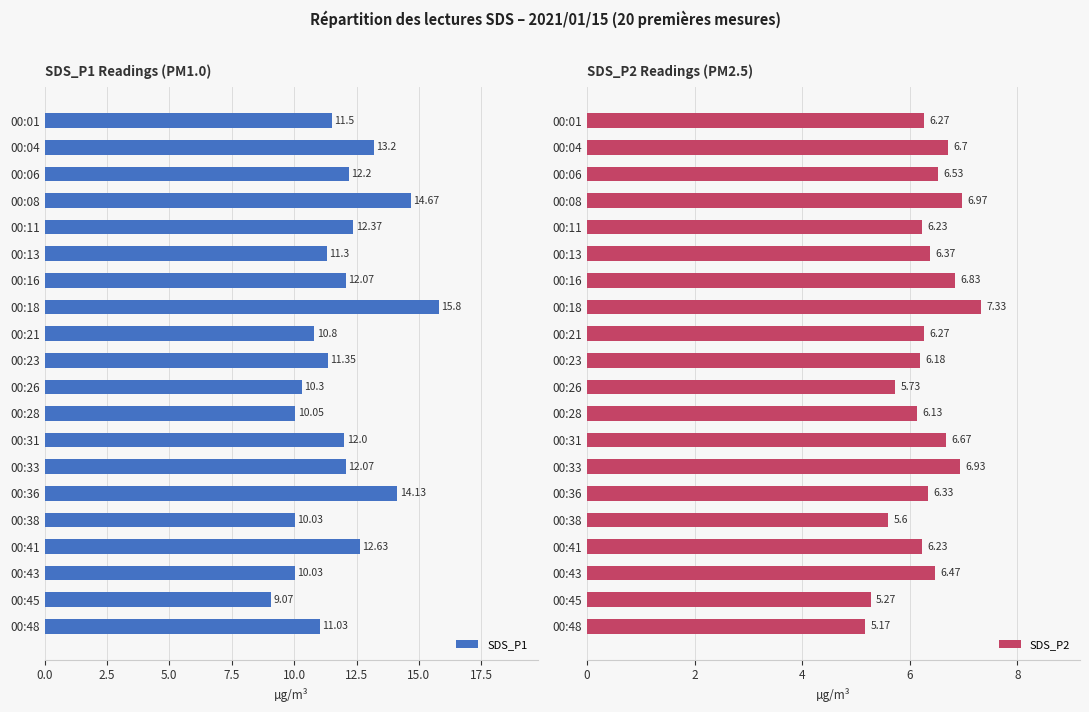

List the series in order of their overall mean, lowest first.

SDS_P2, SDS_P1